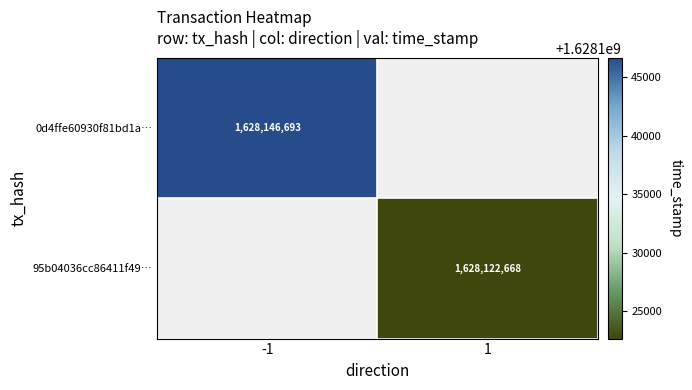

Is it true that 0d4ffe60930f81bd1a… equals 1056415544 at -1?

False